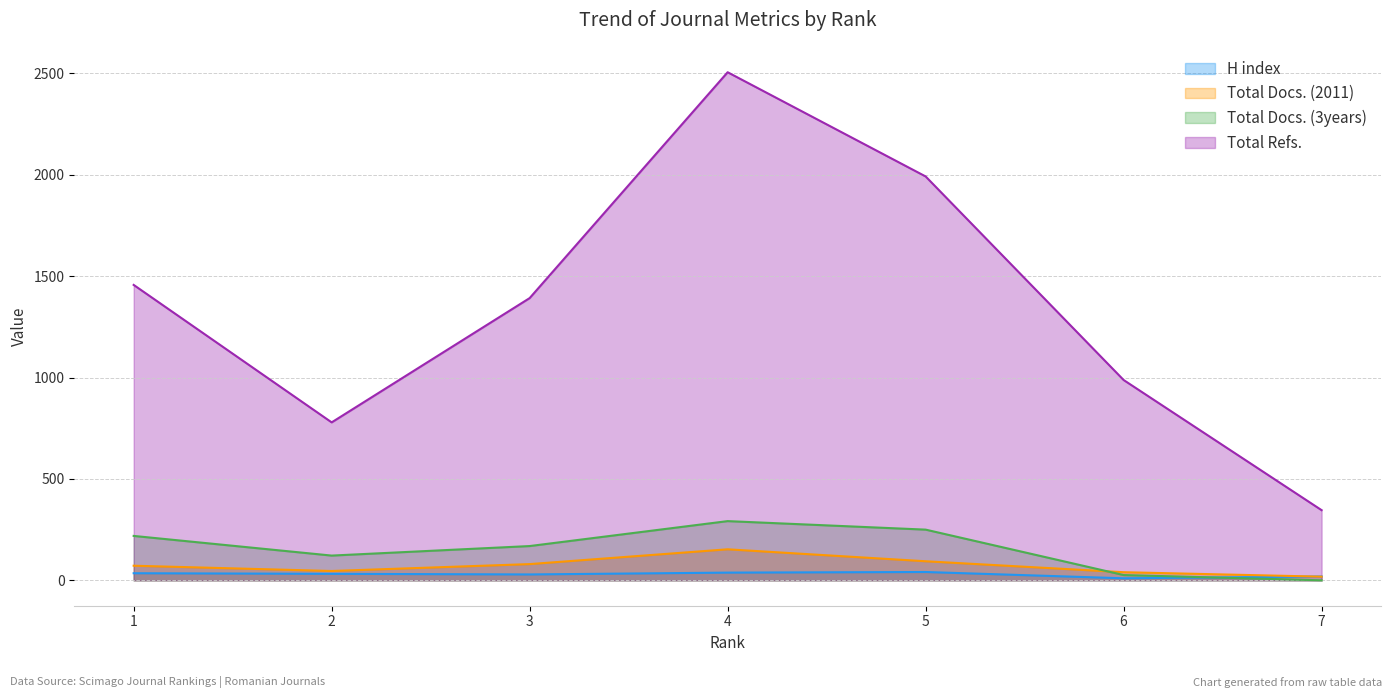

What is the spread (max minus min) of values at 2?

747